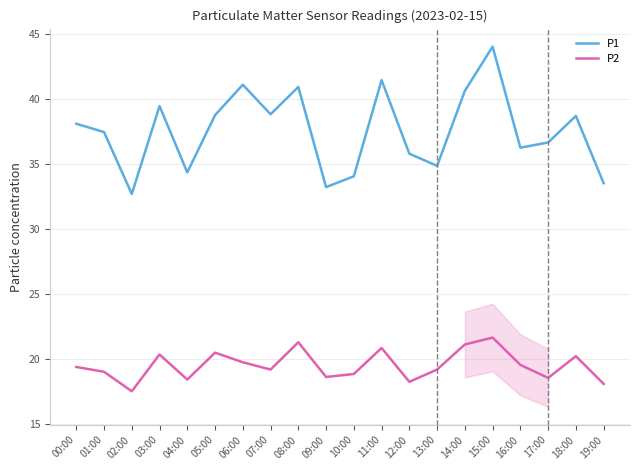

What are all the series names shown in the legend?

P1, P2